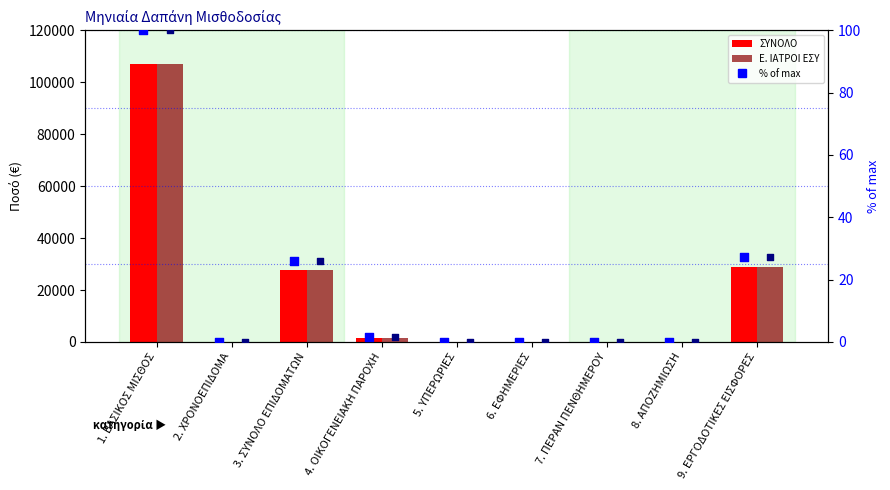

Which series contains the lowest Y value?

ΣΥΝΟΛΟ